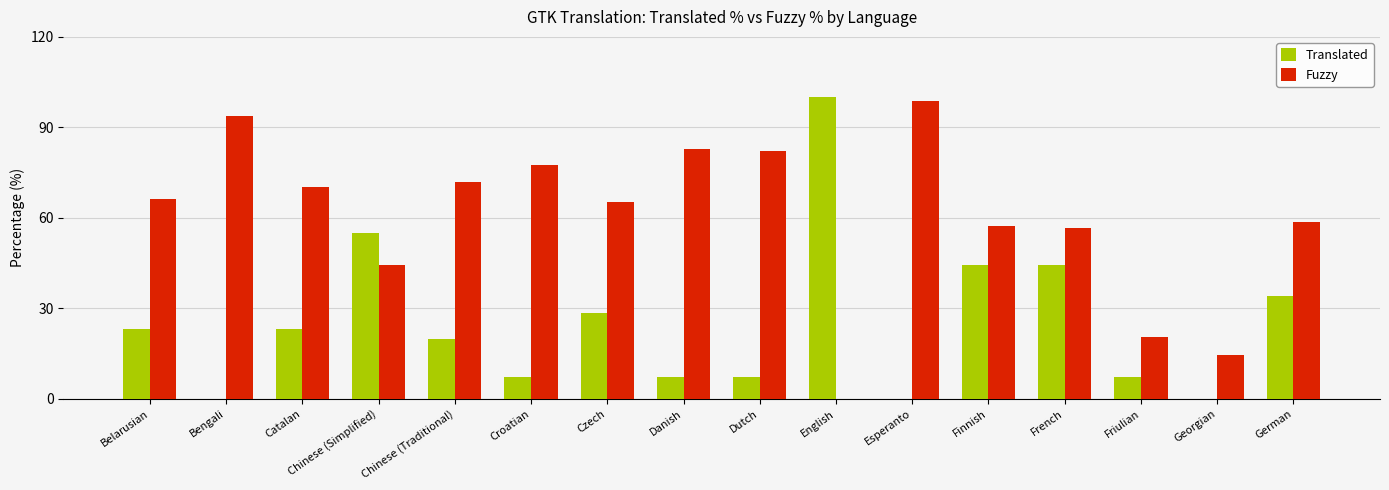

The value of Fuzzy at English is 0.0. True or false?

True